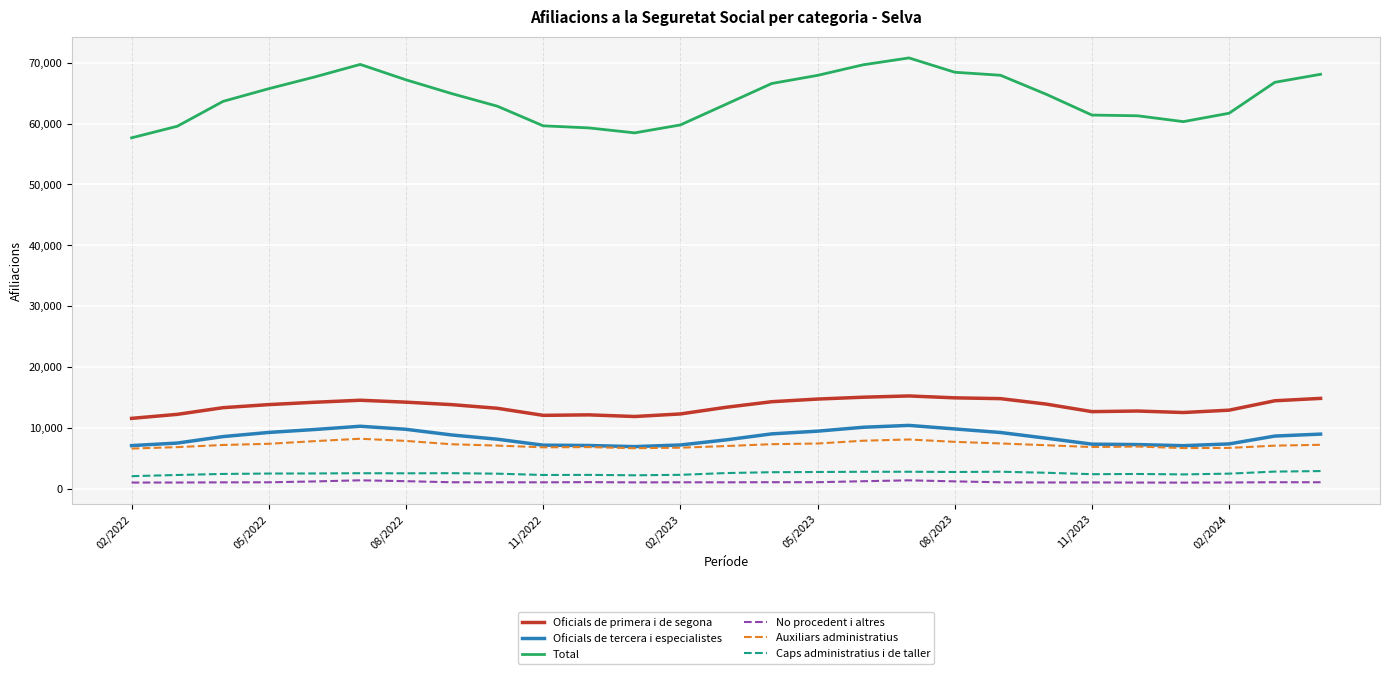

What is the greatest value displayed?

70775